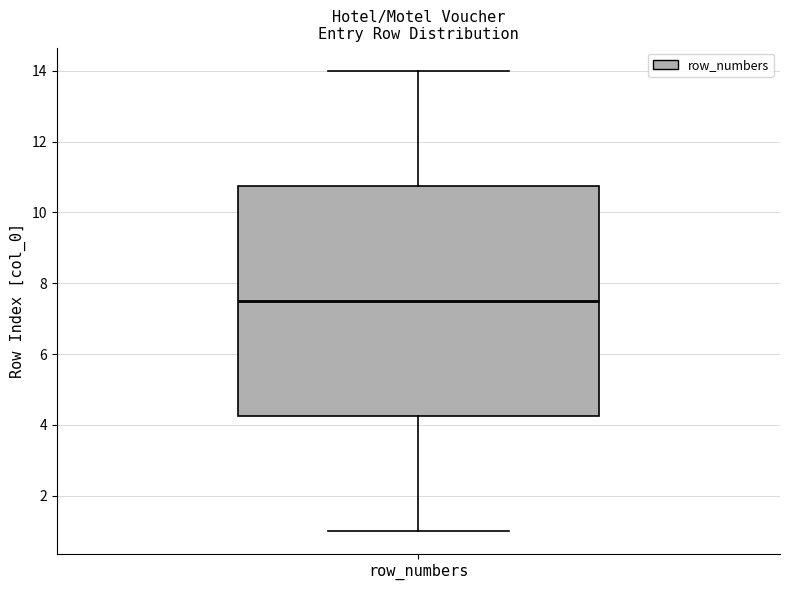

Read this box plot against the y-axis: the position of the median line, the range covered by the box, and the ends of both whiskers. The values are not printed on the chart, so give them approximately, as read against the axis.

median 7.6, box 4.2 to 10.8, whiskers 1.0 to 14.0